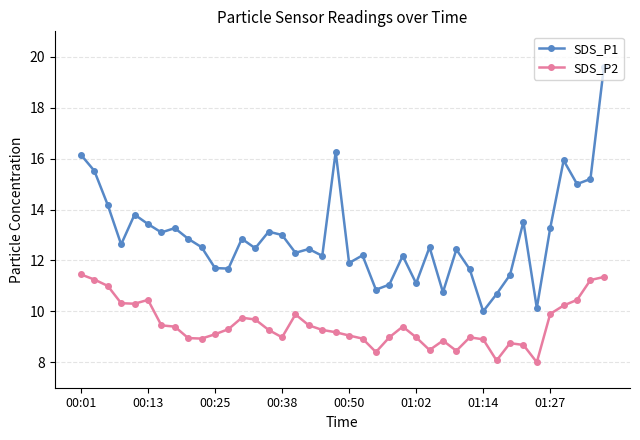

True or false: SDS_P2 has more than 0 interior local peaks.

True